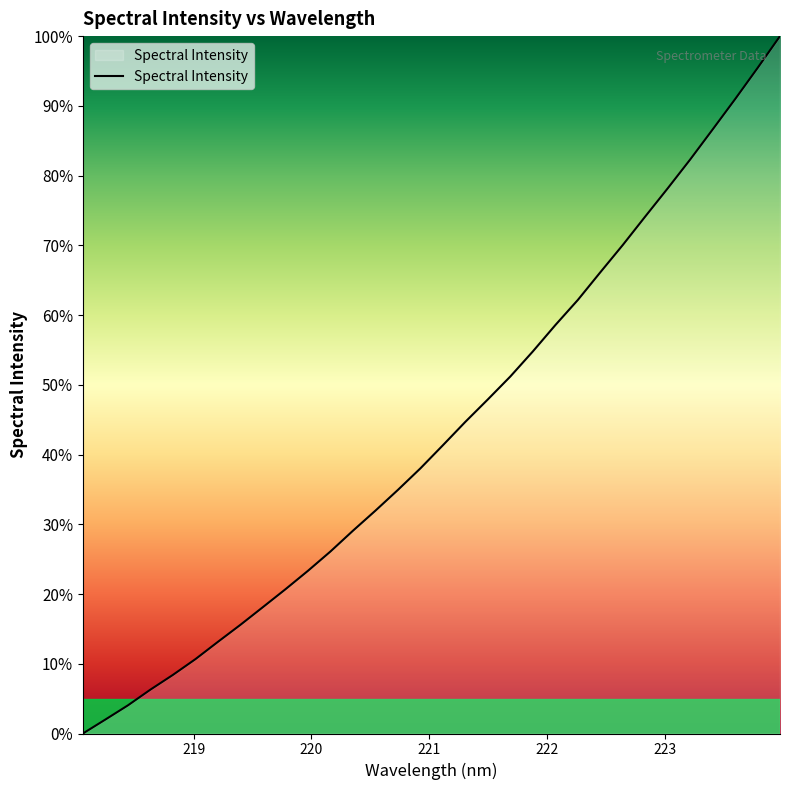

What is the difference between the maximum and minimum values?

100.0